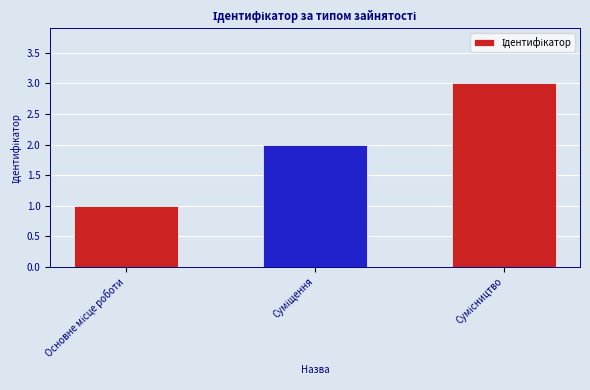

What is the sum of all values?

6